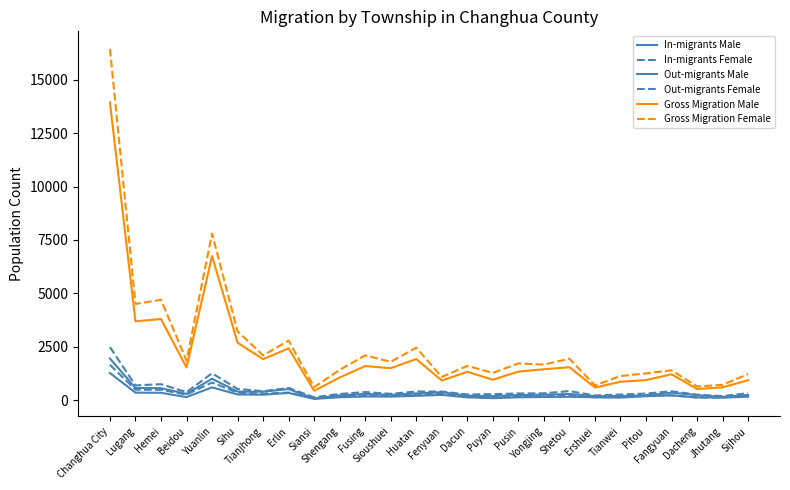

Does the chart display data point markers on the line(s)?

No